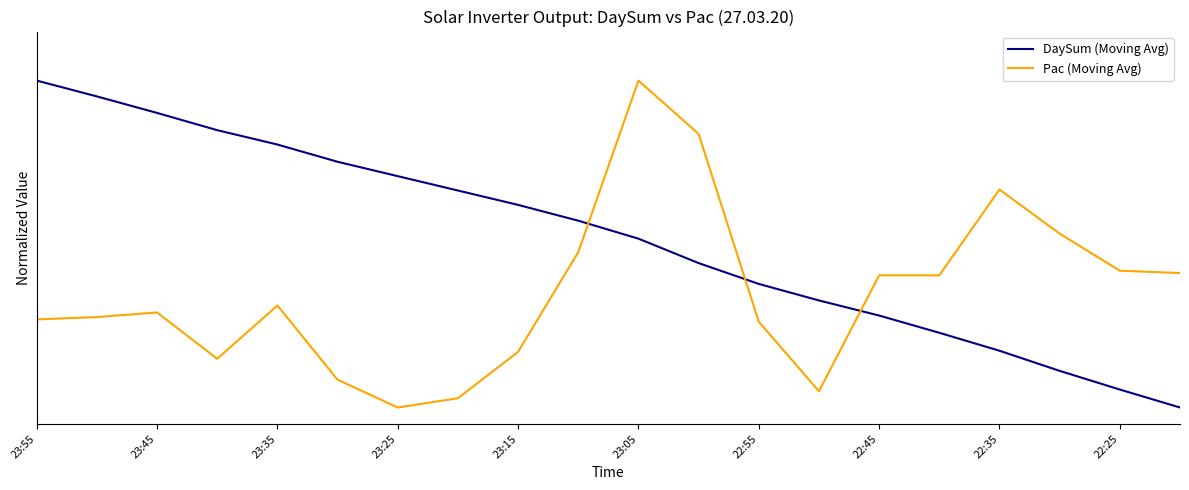

Does the chart have visible grid lines?

No